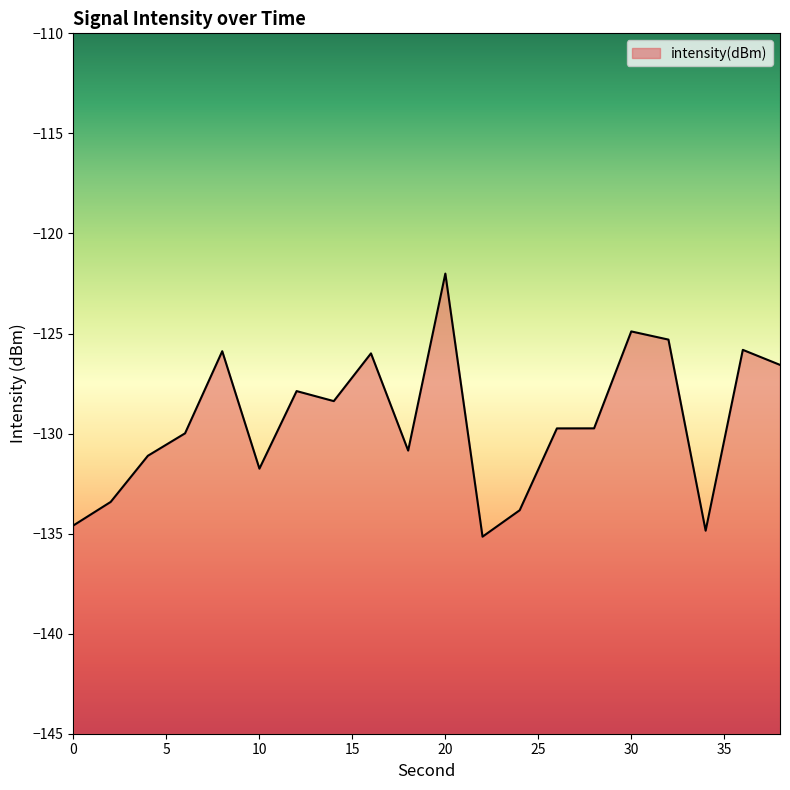

What is the sum of the values at 12 and 24?

-261.7